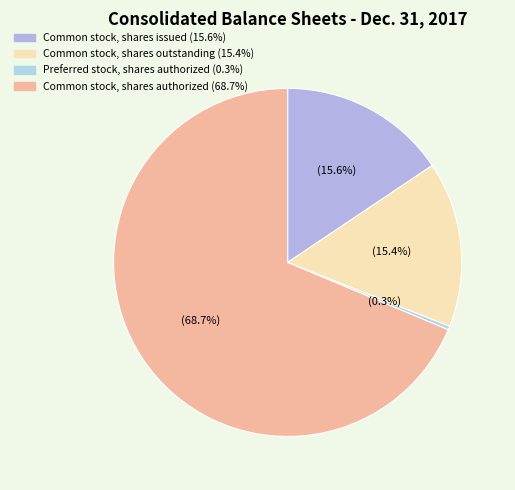

Is the sum of Common stock, shares issued and Preferred stock, shares authorized greater than half?

No